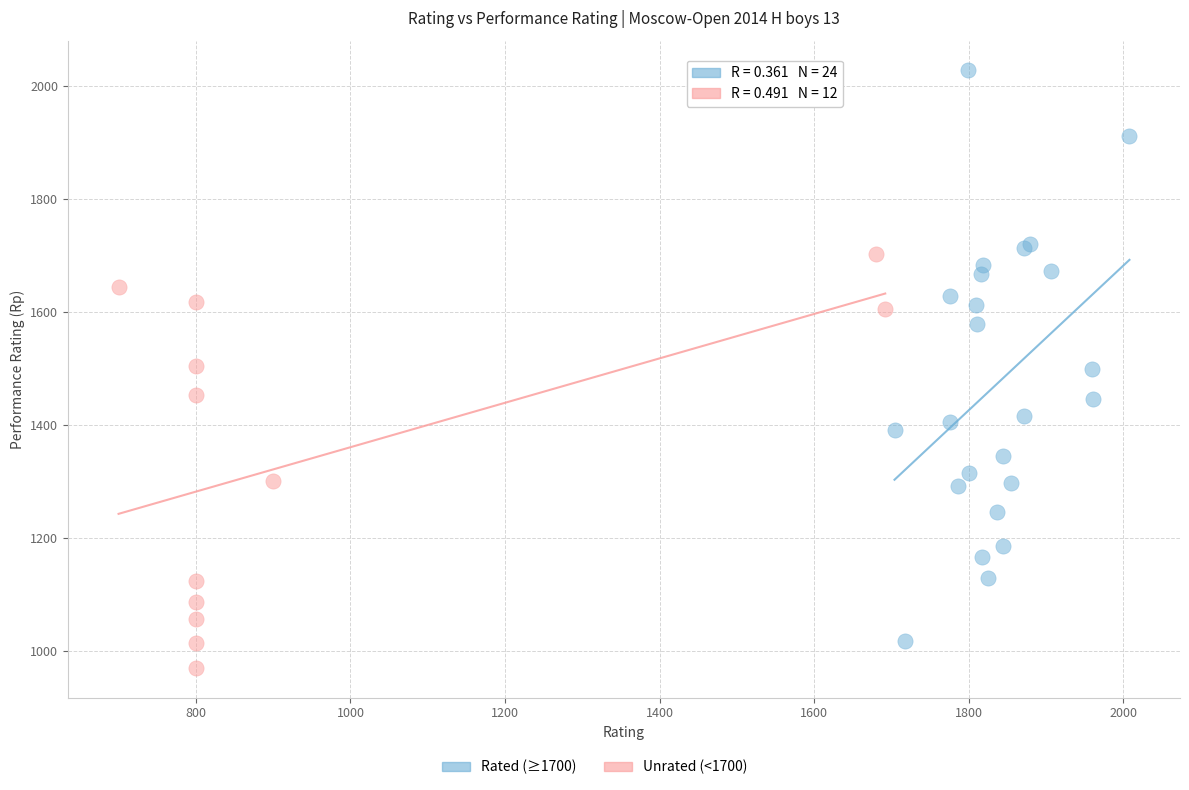

Which series reaches the minimum Y coordinate?

Unrated (<1700)